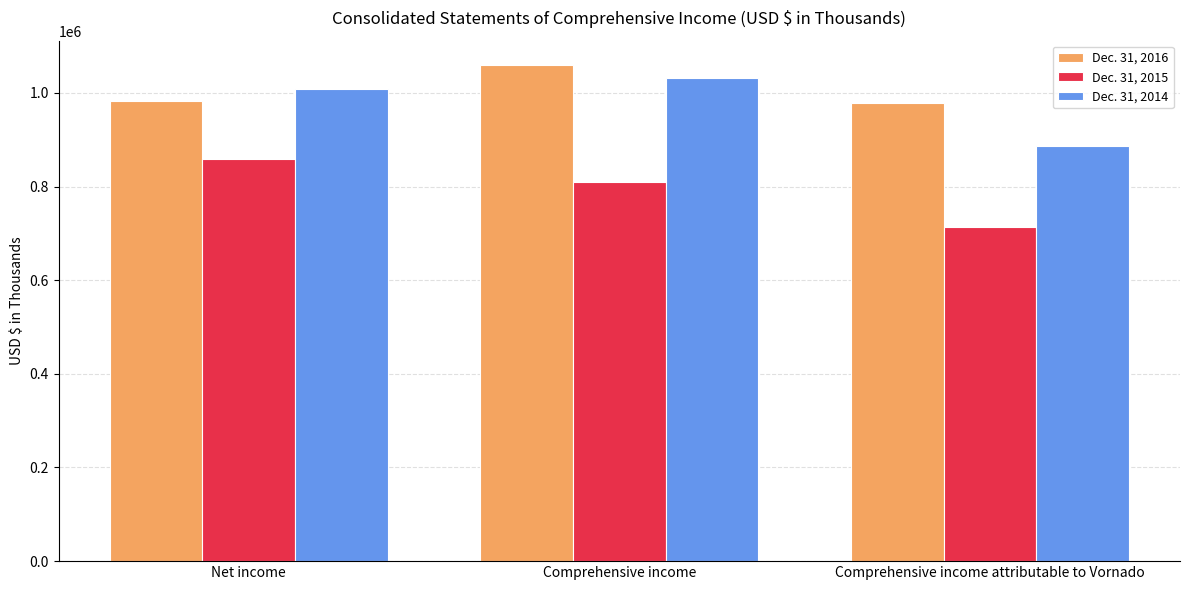

Which category has the highest value in the Dec. 31, 2016 series?

Comprehensive income